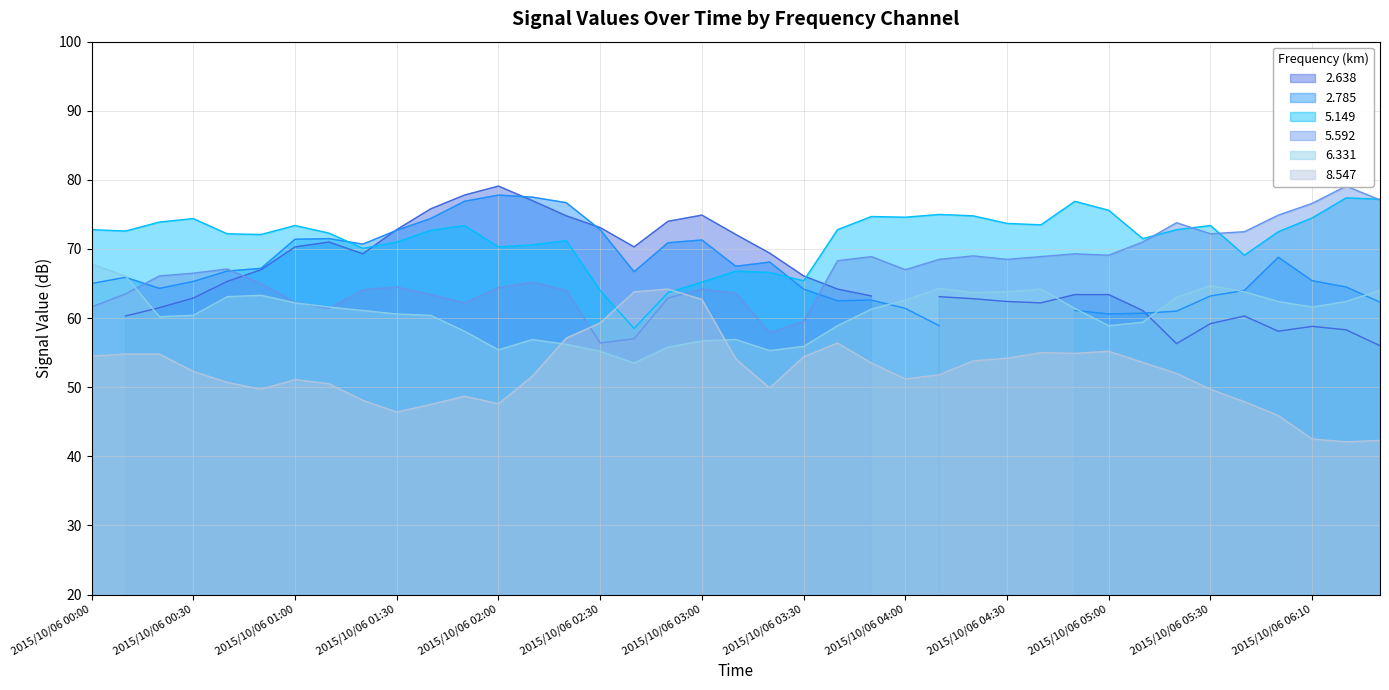

True or false: 5.149 and 6.331 cross at least once.

False